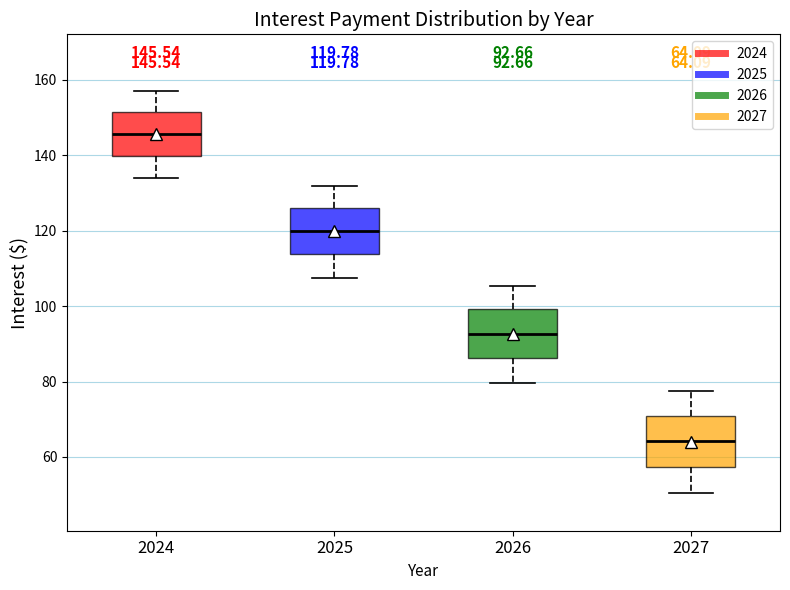

Which box's median line is the highest?

2024